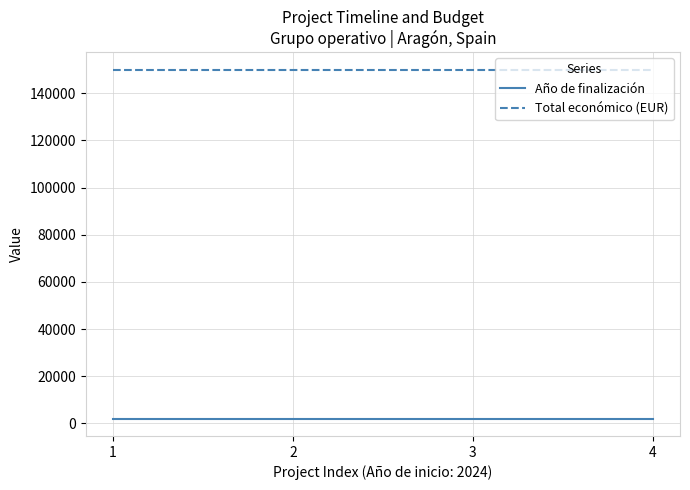

What is the spread (max minus min) of values at 1?

147973